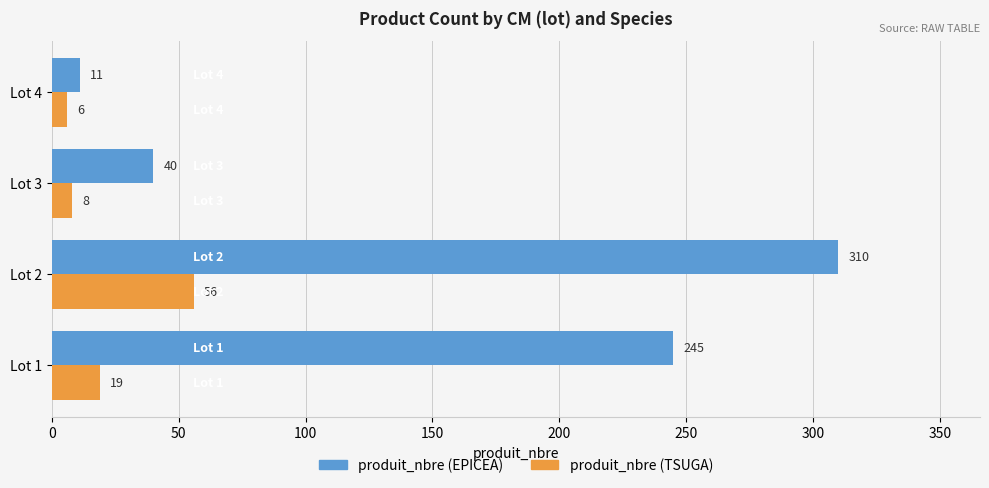

True or false: produit_nbre (EPICEA) has a value of 59 at Lot 3.

False